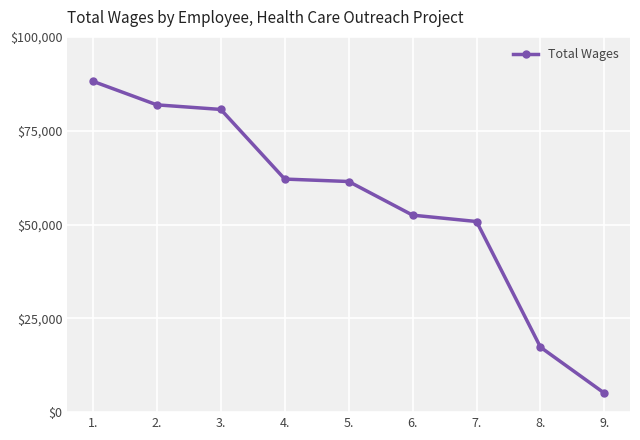

Read the value at 2., to the nearest 100.

81900